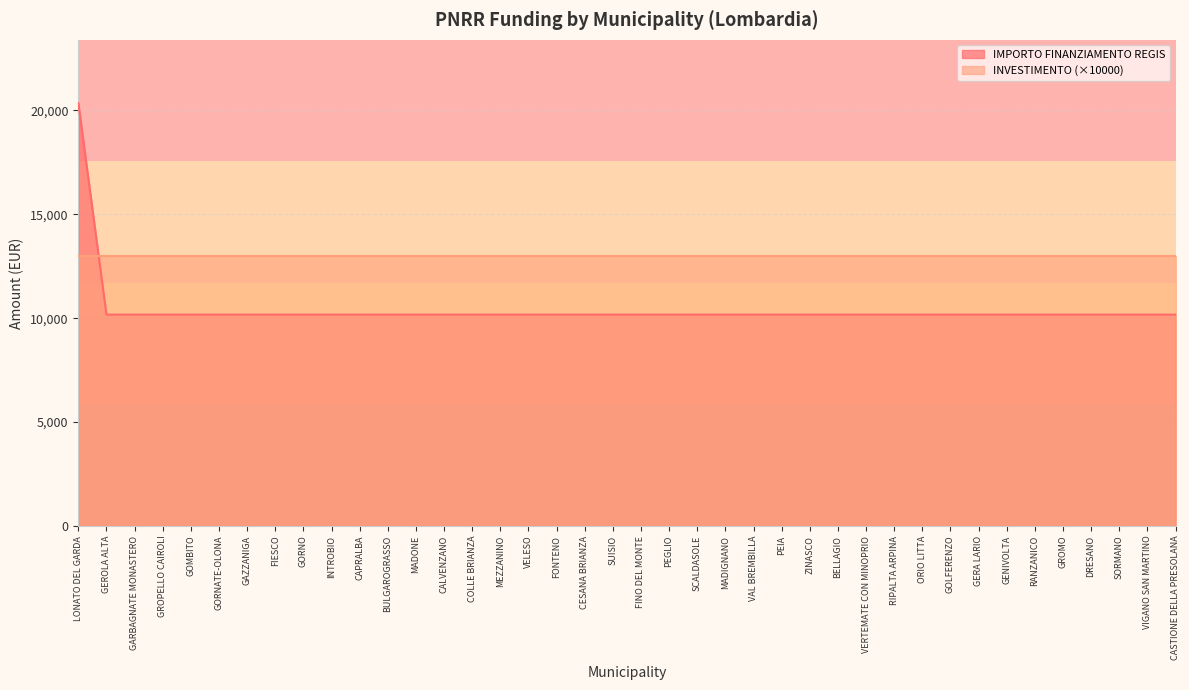

Count the number of categories in the chart.

40